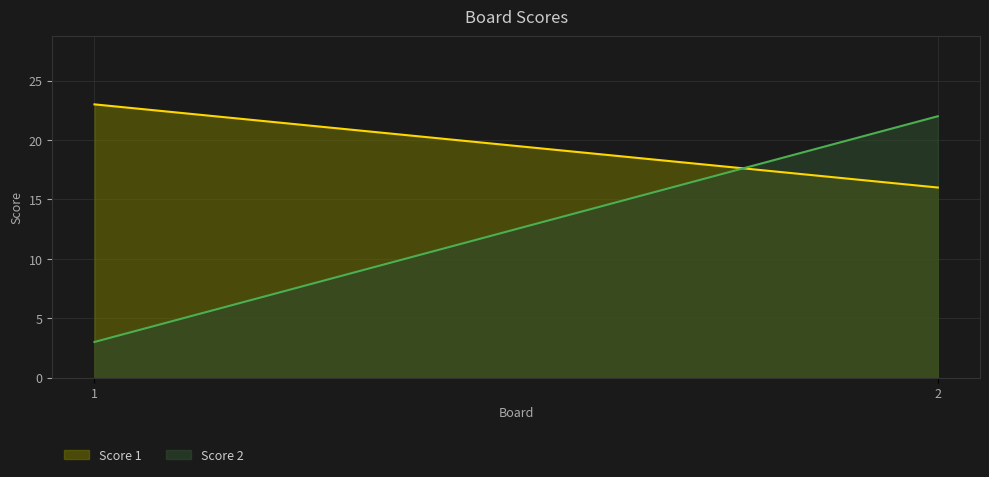

What is the smallest value displayed?

3